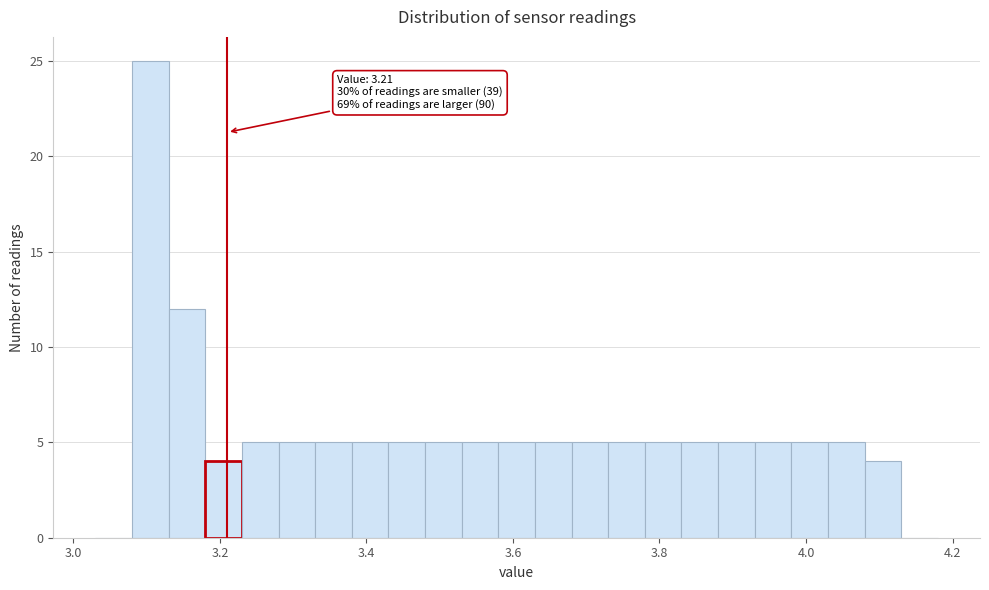

Around what value on the x-axis is the tallest bar? Give the approximate position of its centre, as read against the axis.

3.10